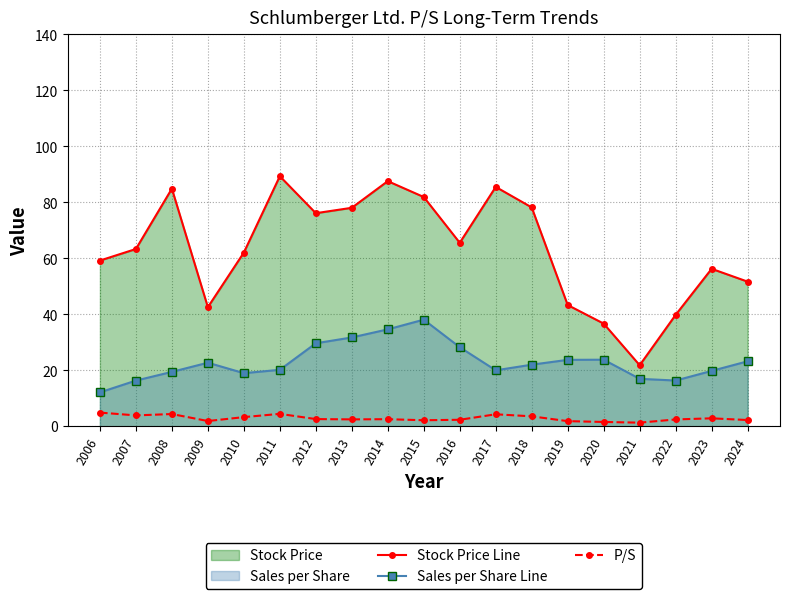

What is the sum of all P/S values?

54.7